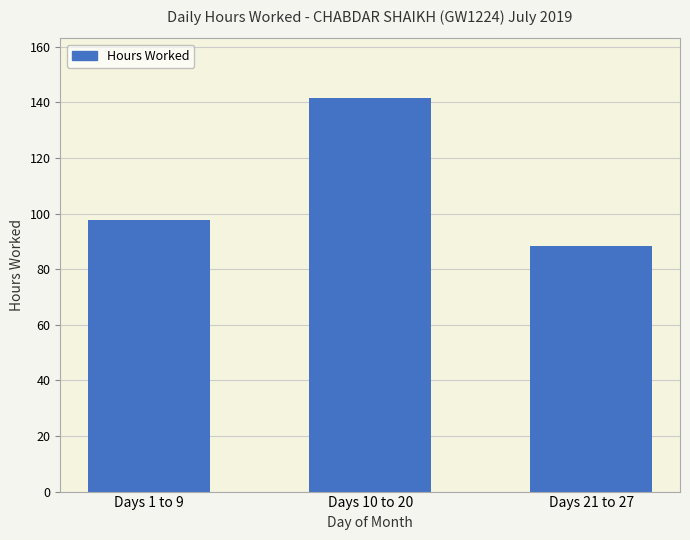

At which label does the data first exceed 97?

Days 1 to 9